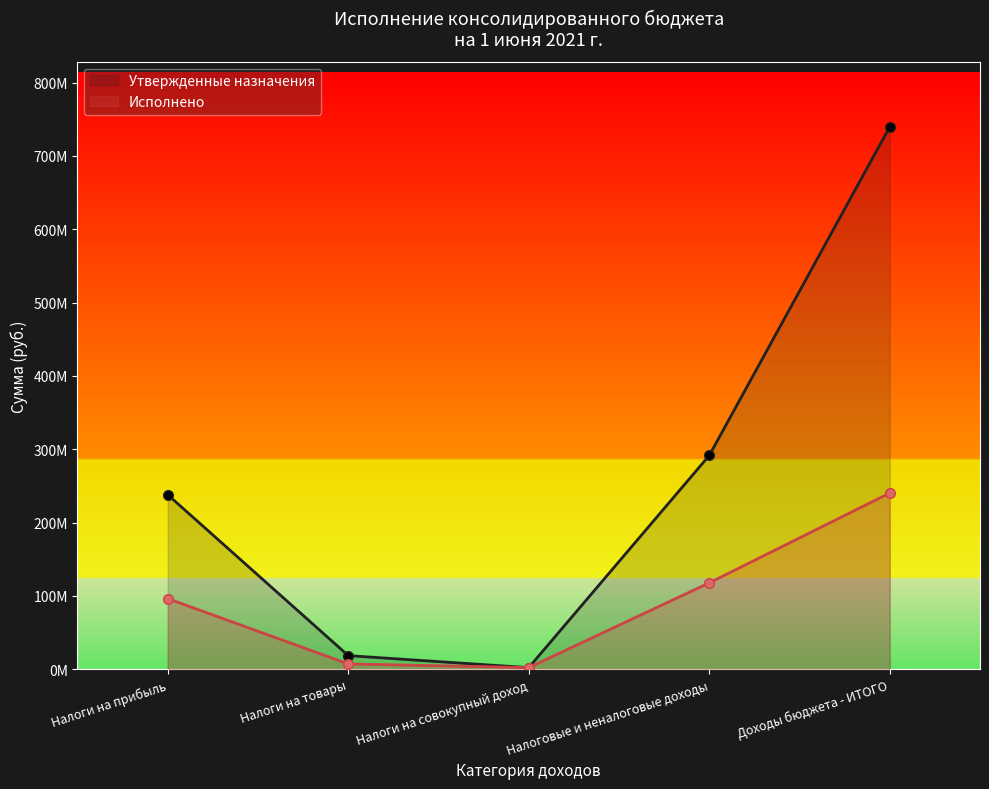

What is the average value of the Утвержденные назначения series?

257976211.6